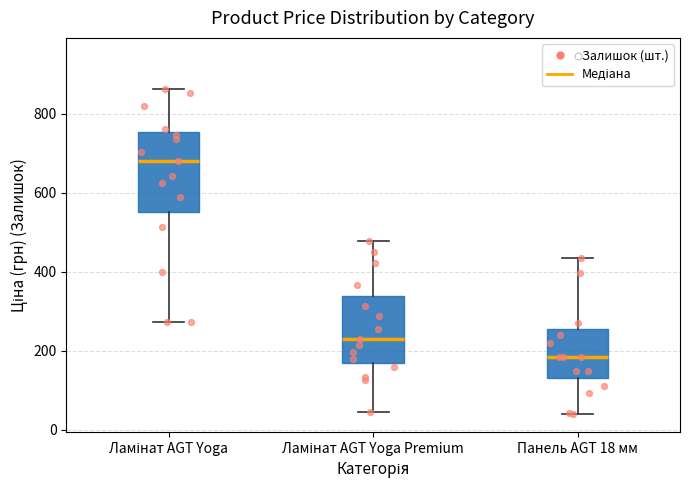

Where is the upper edge of the box for Ламінат AGT Yoga on the y-axis? The values are not printed on the chart, so give them approximately, as read against the axis.

760